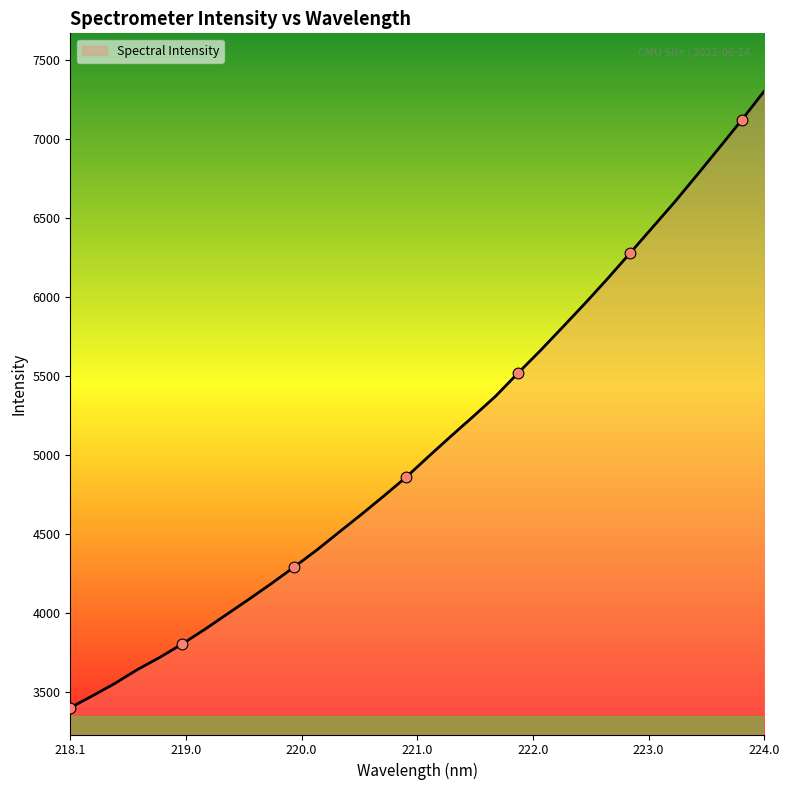

What is the minimum value shown in the chart?

3400.1